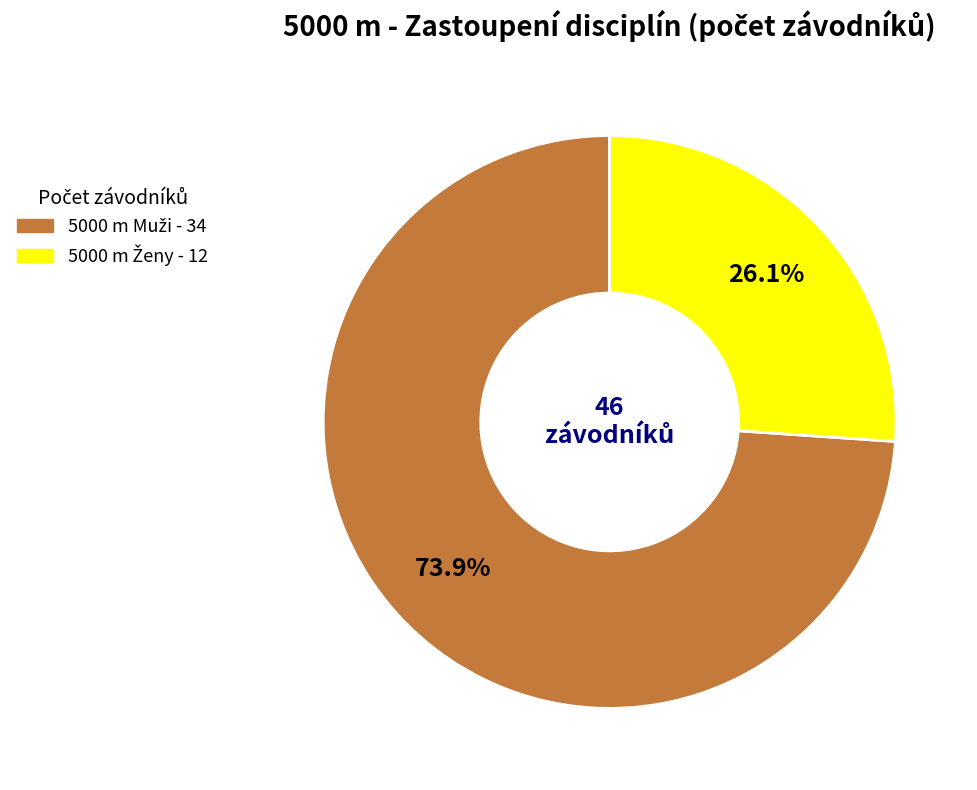

Does any single category account for the majority?

Yes